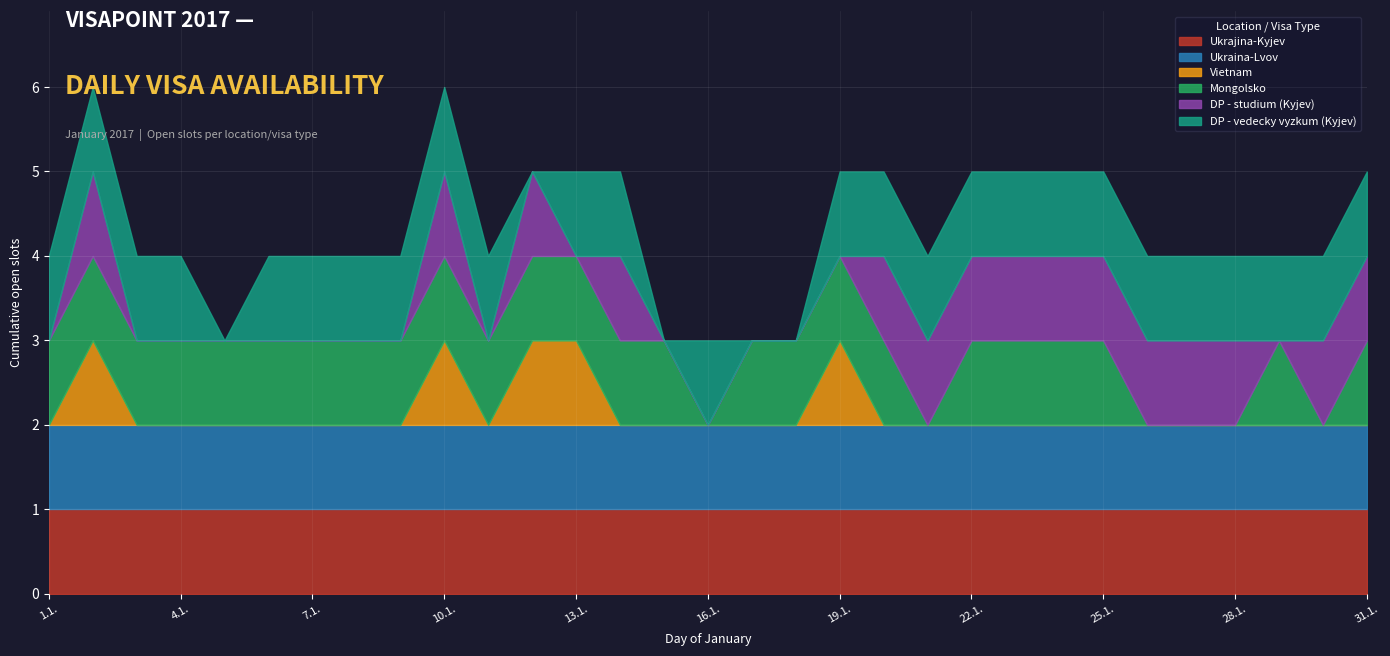

What is the sum of the Mongolsko values at 30.1. and 5.1.?

1